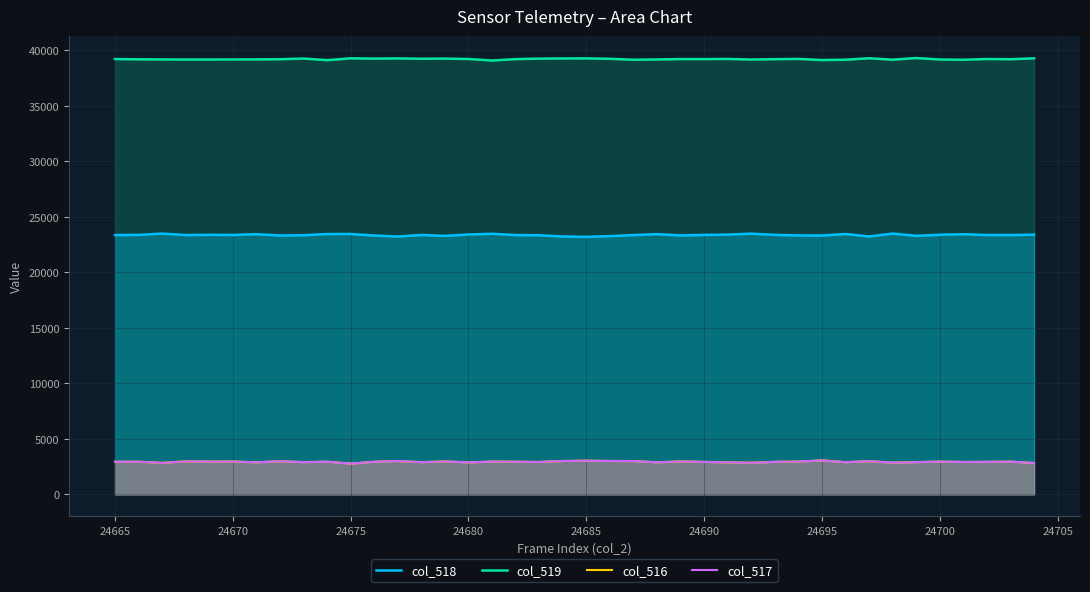

What is the difference between the col_516 values at 24685 and 24665?

98